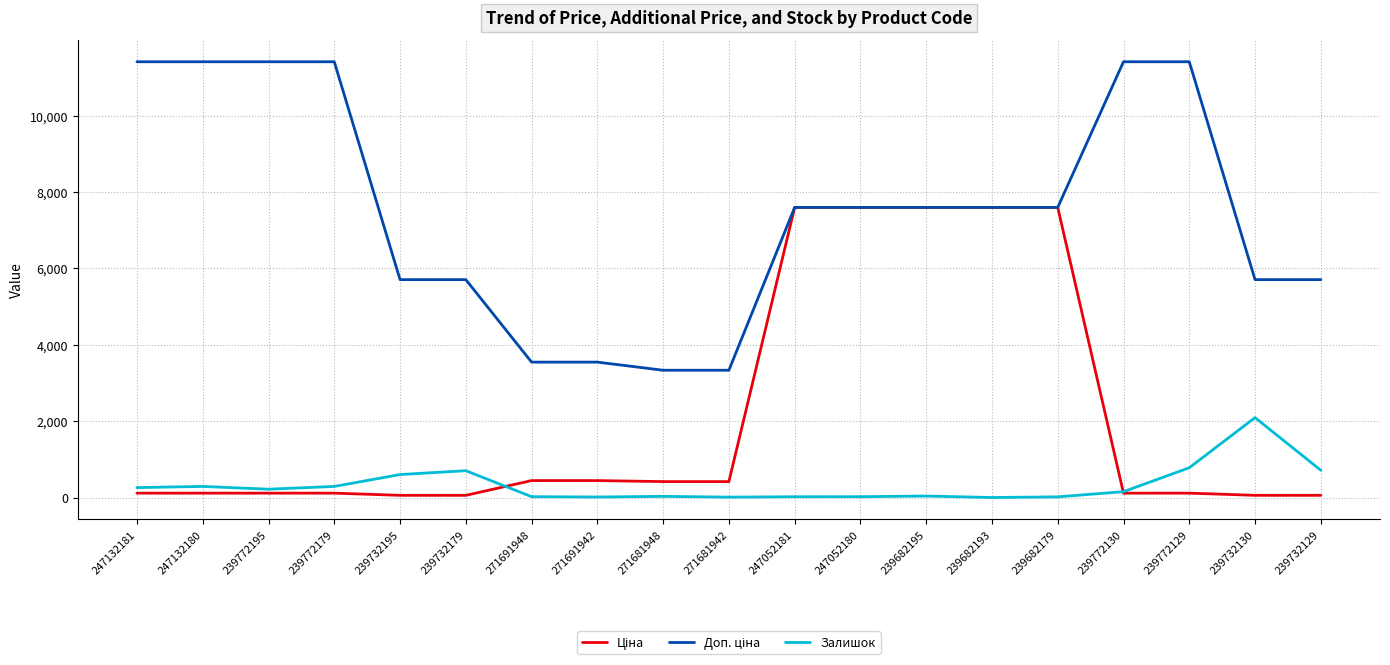

What is the maximum value for Залишок?

2092.0